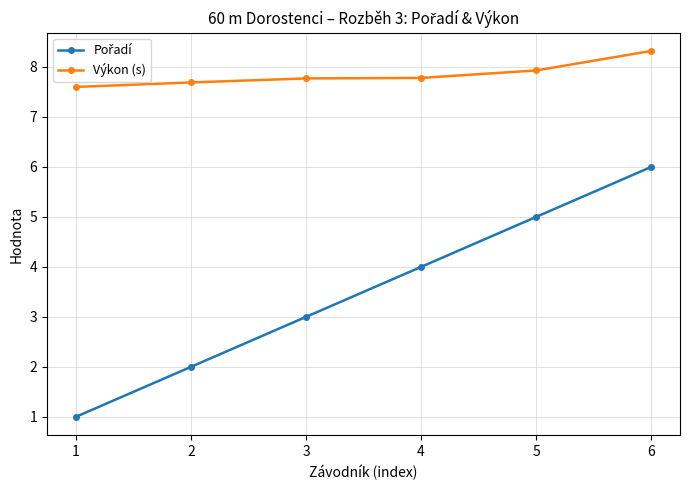

What is the spread (max minus min) of values at 1?

6.6